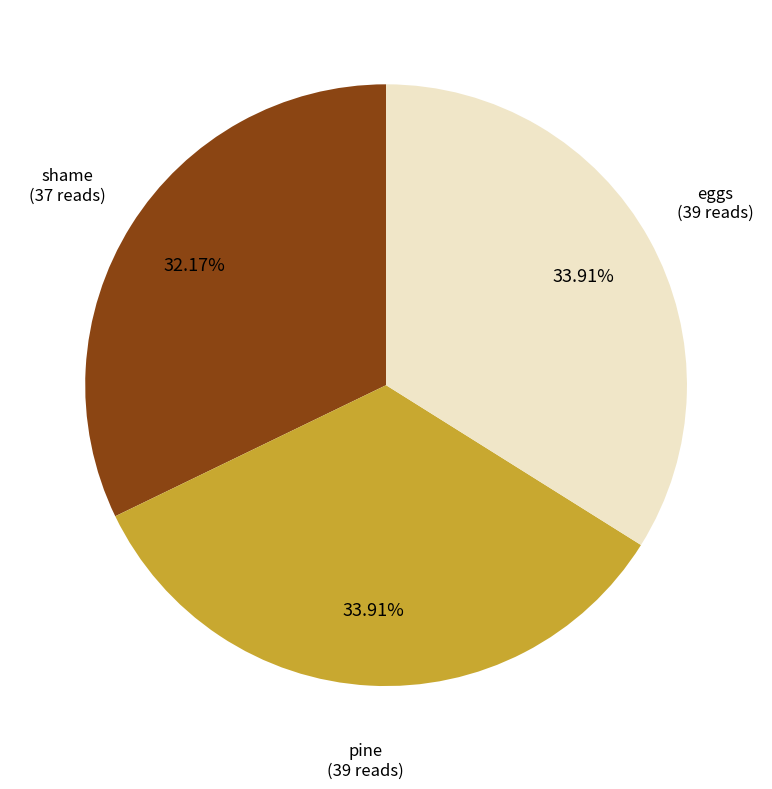

What is the ratio of the value at pine to the value at eggs?

1.0